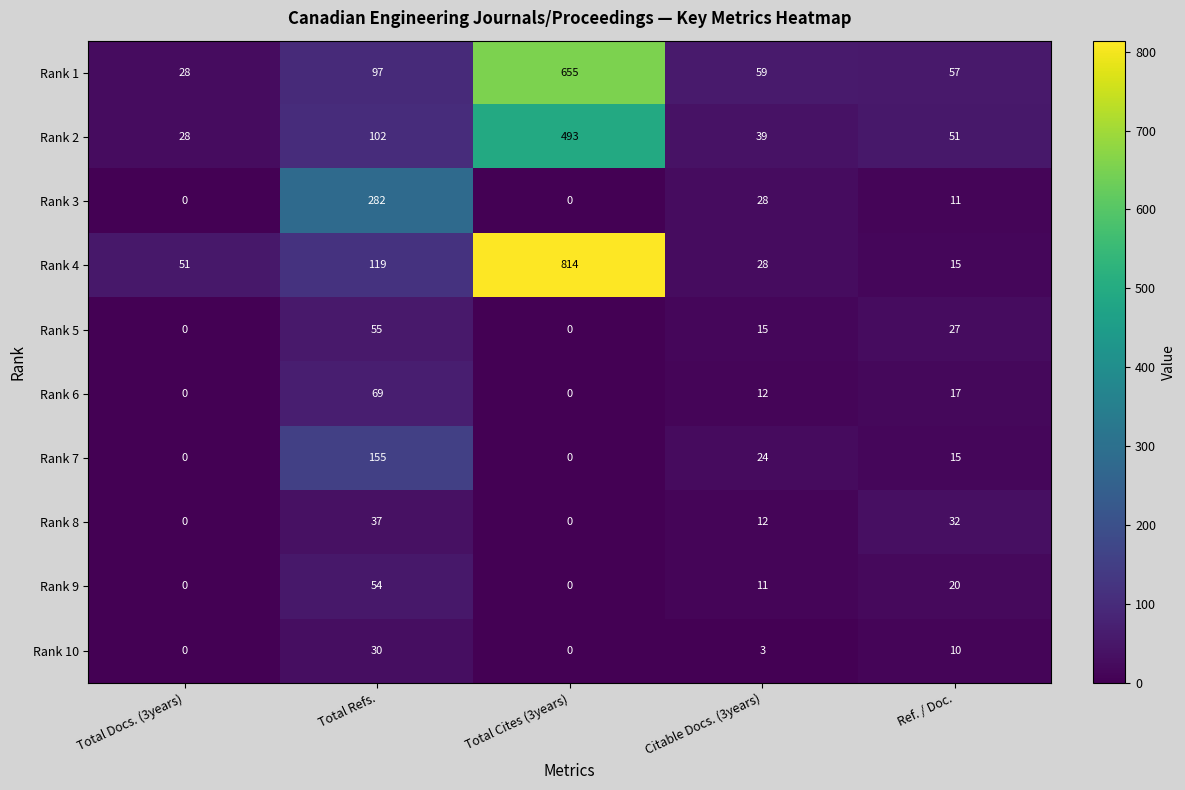

Which series has the largest range (max minus min)?

Rank 4